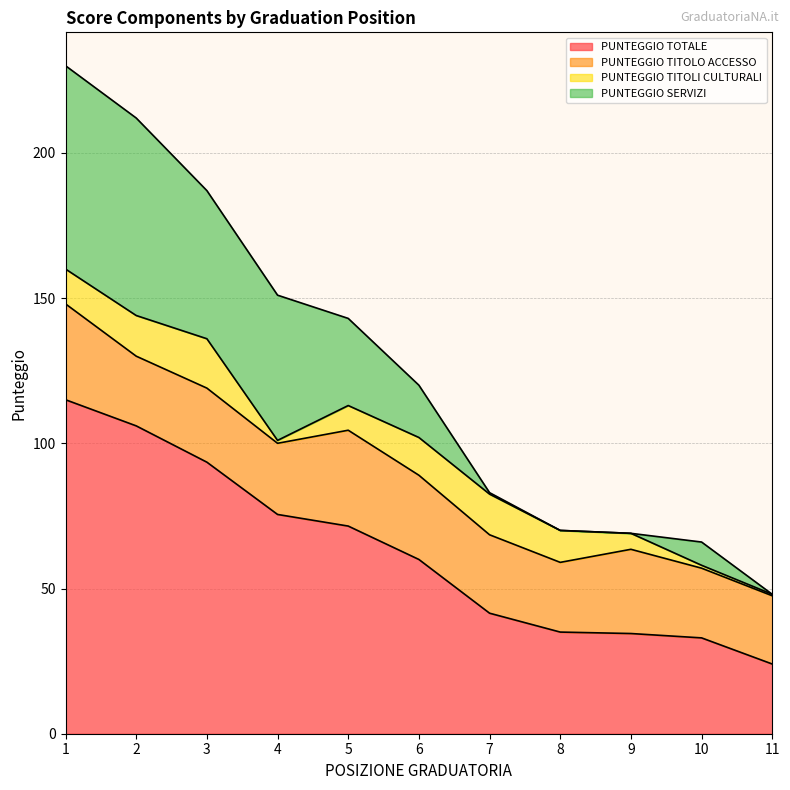

How many series are shown in this chart?

4